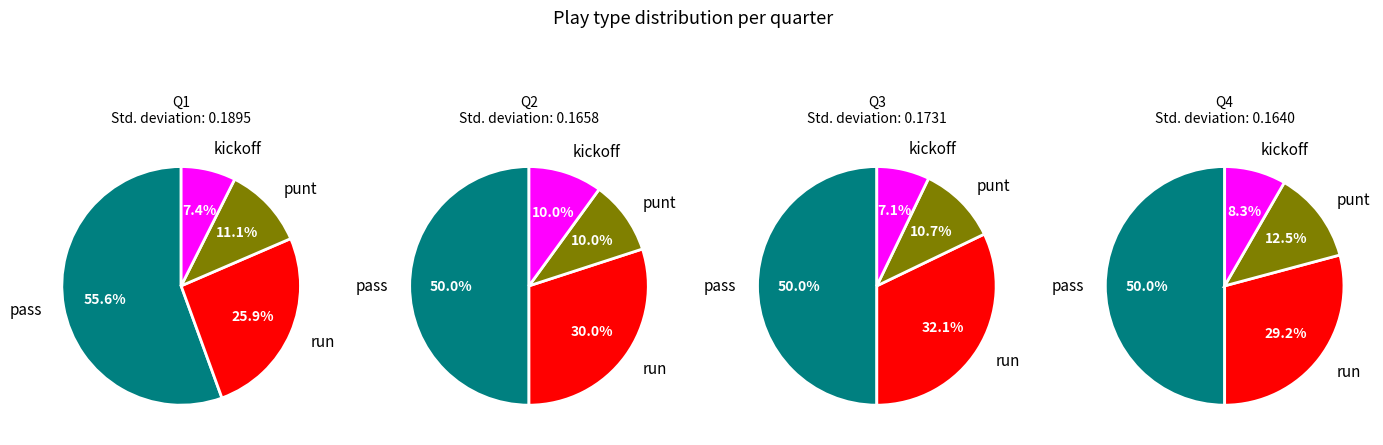

How many slices are in this pie chart?

4